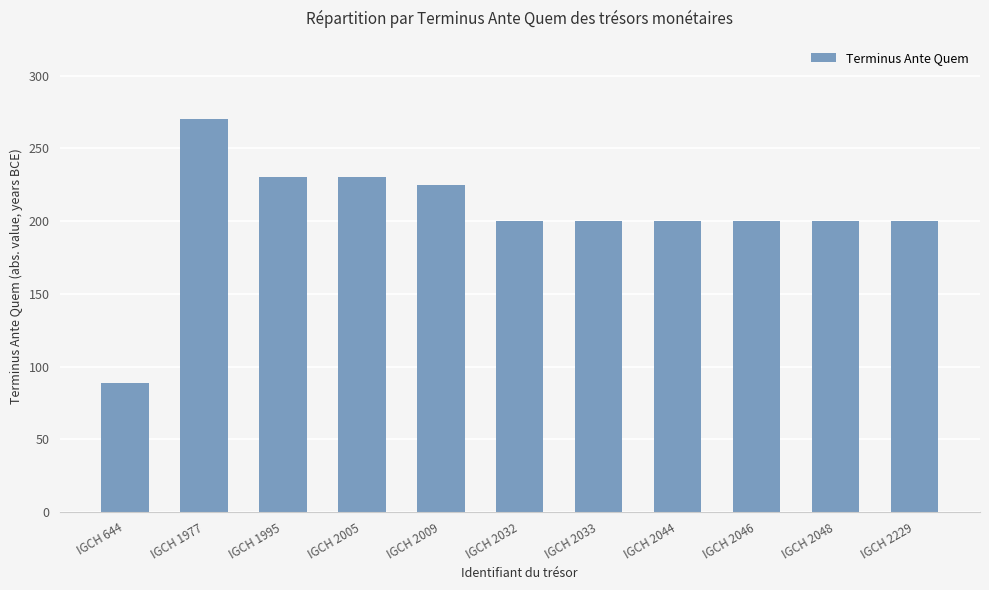

What is the change in value from IGCH 1977 to IGCH 2046?

-70